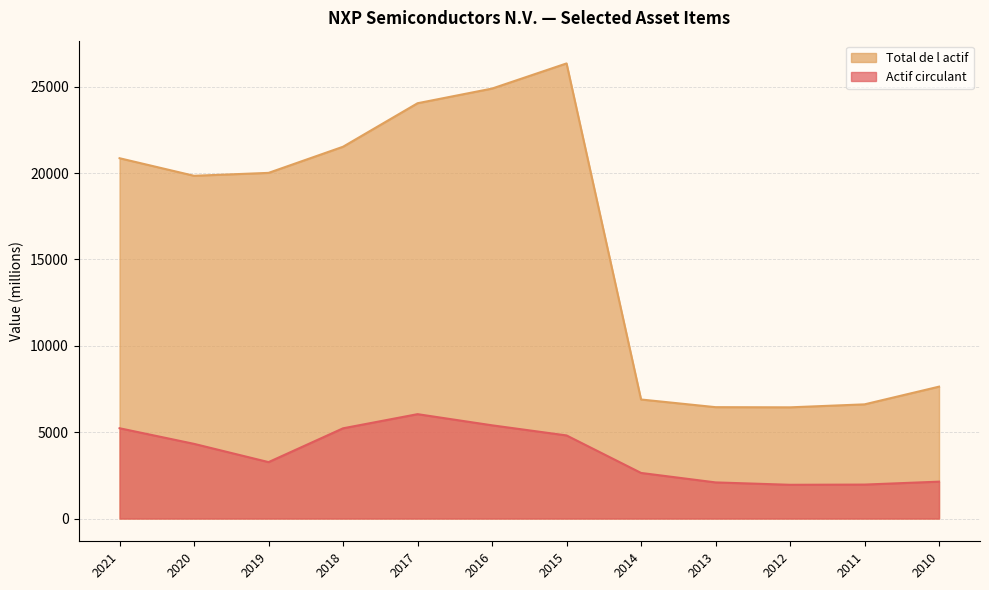

What is the difference between the Actif circulant values at 2018 and 2016?

173